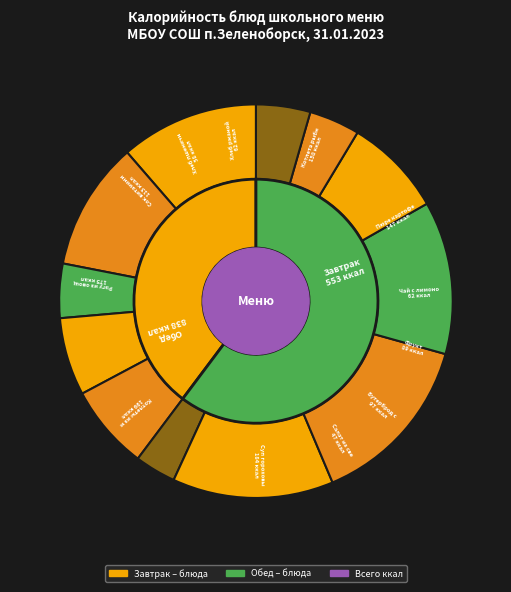

To the nearest percent, what is the average slice percentage?

8%